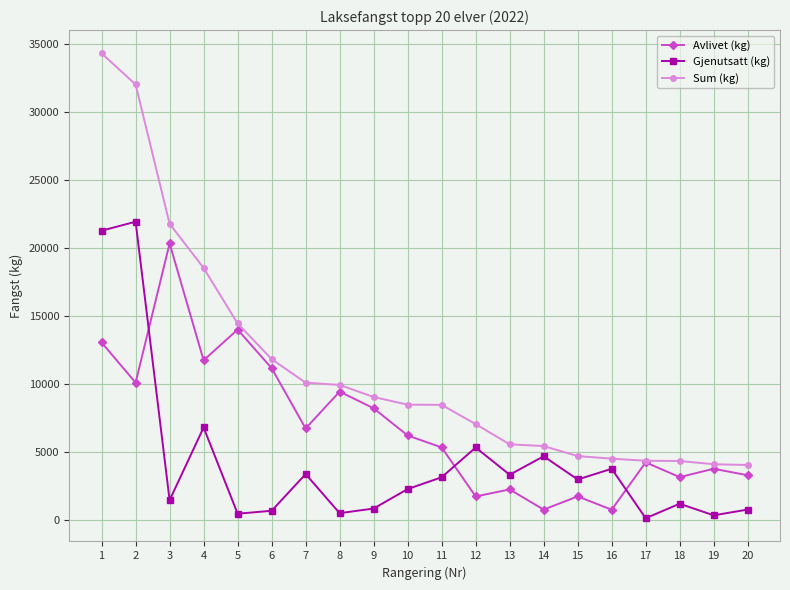

The value of Gjenutsatt (kg) at 4 is 3087. True or false?

False